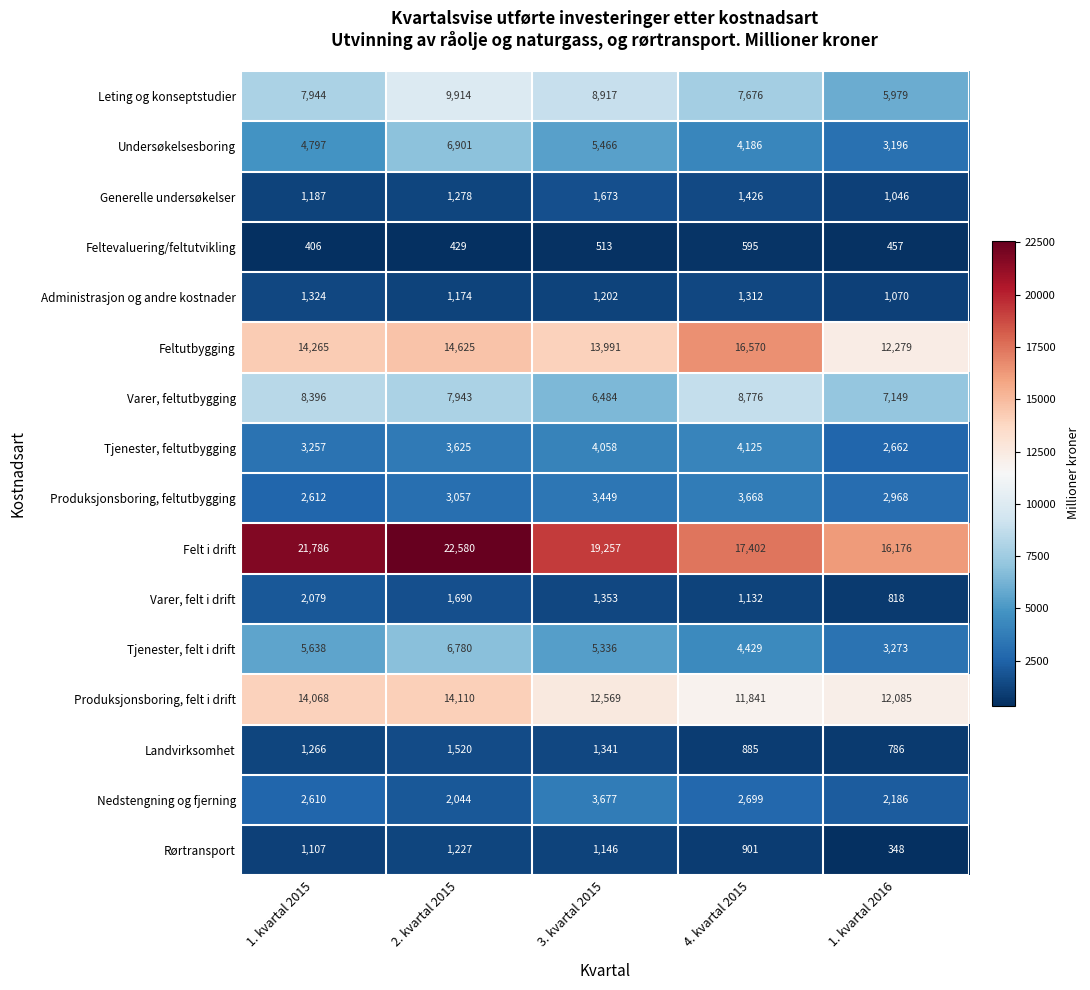

Which series has the widest spread of values?

Felt i drift